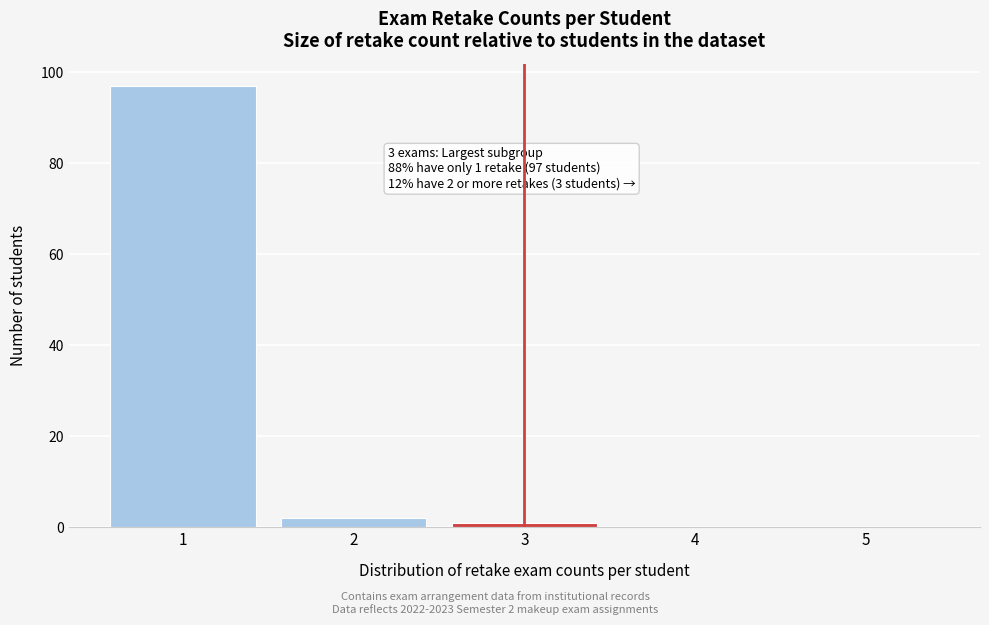

Reading right to left, transcribe all the data shown in this chart.

5=0	4=0	3=1	2=2	1=97